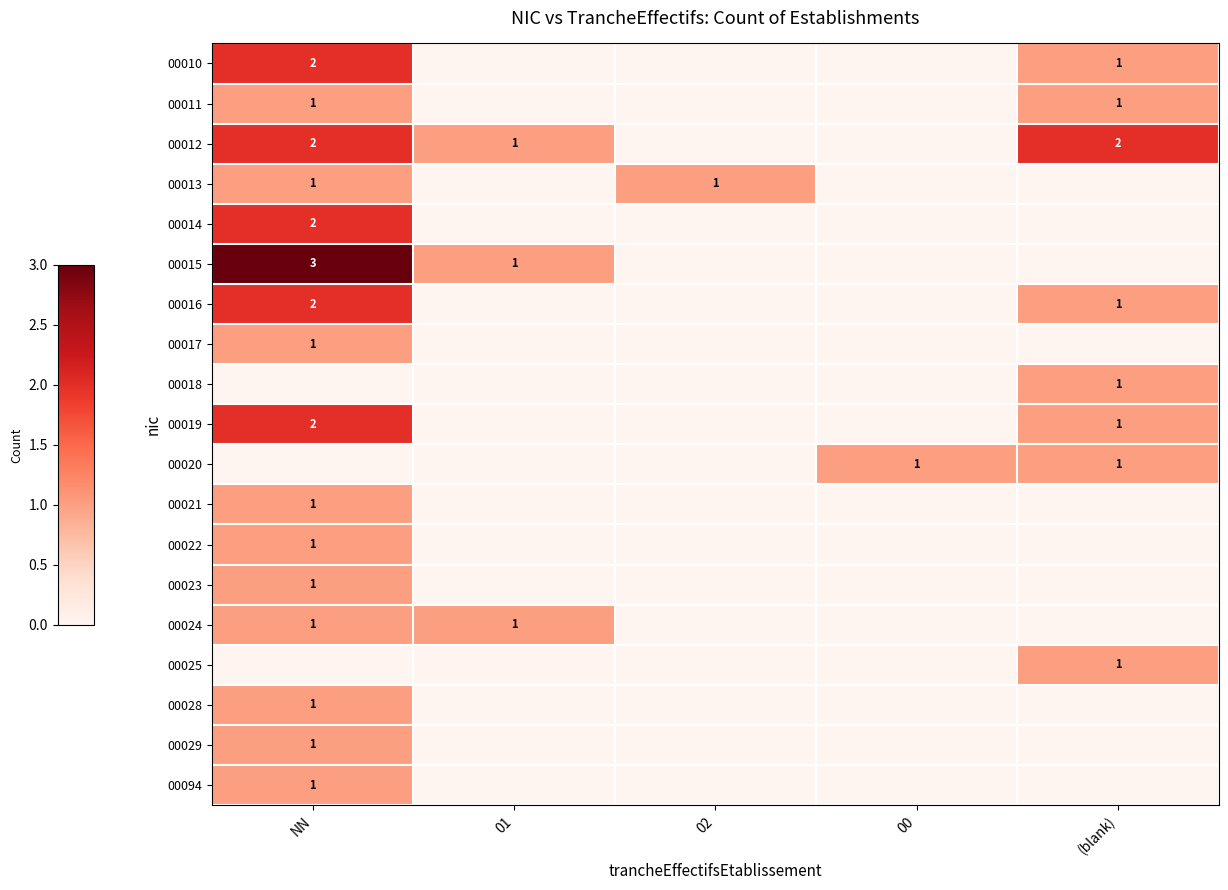

Is the value of 00011 at (blank) greater than the value of 00012 at NN?

No